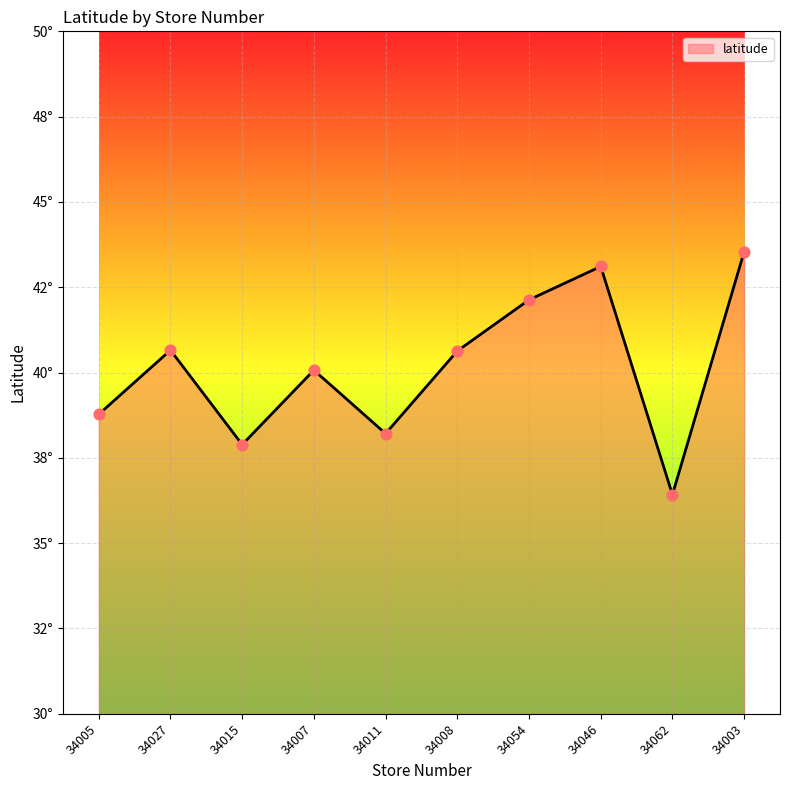

Approximately how many times larger is the value at 34008 compared to 34054?

1.0